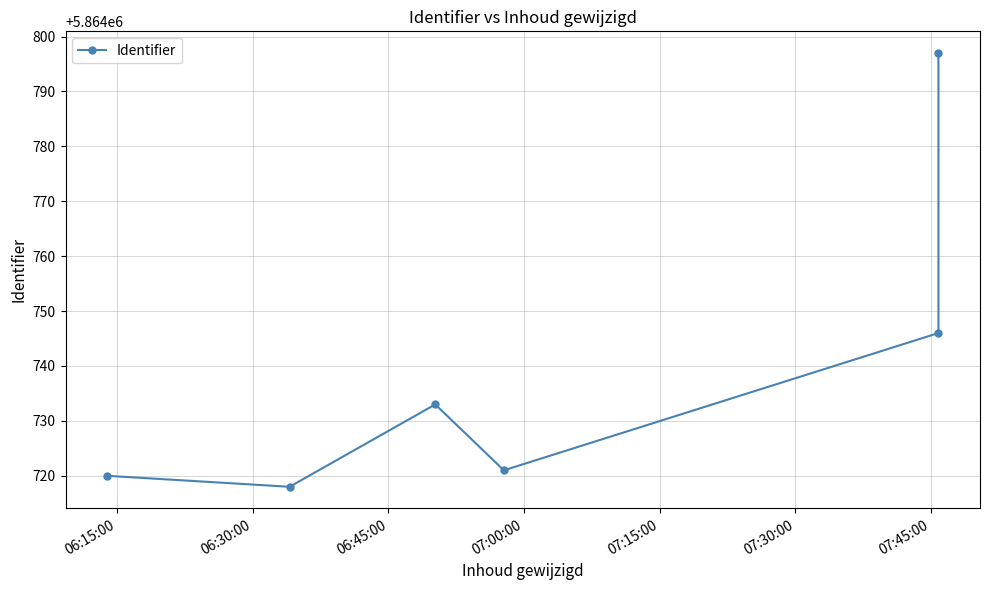

How many values are below 5864733?

3